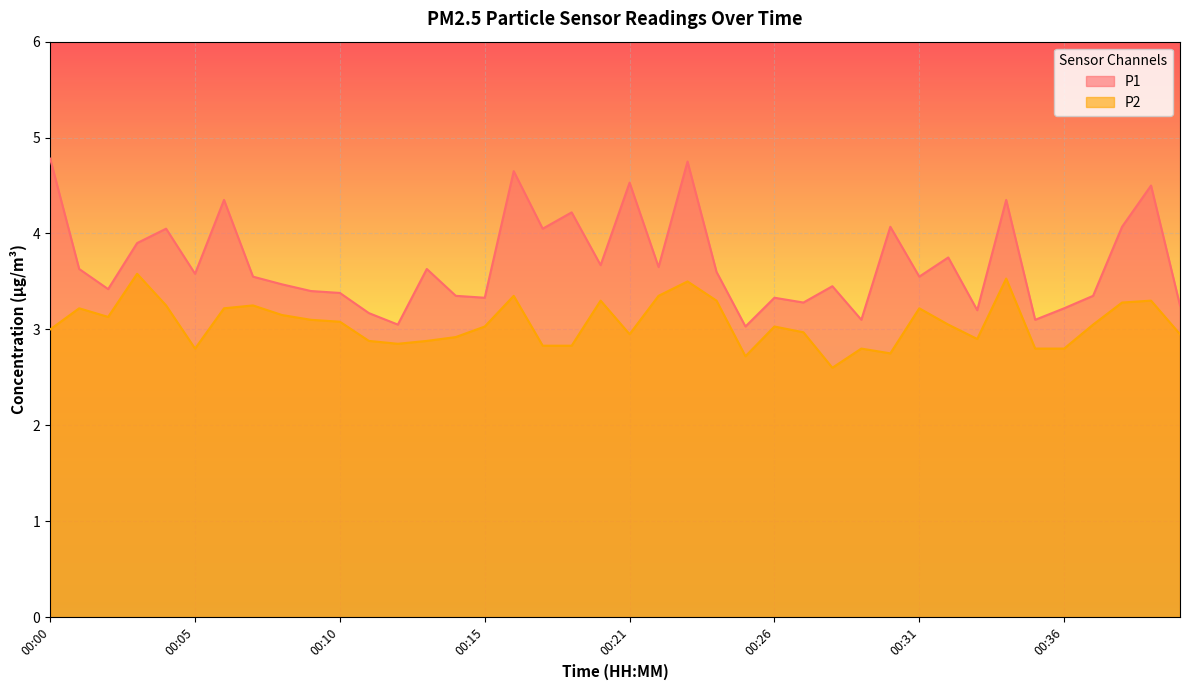

What is the sum of all P1 values?

147.8